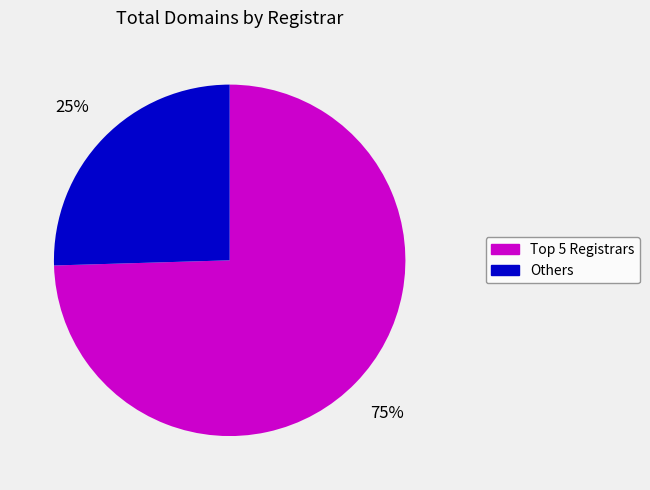

How many segments does this pie chart have?

2